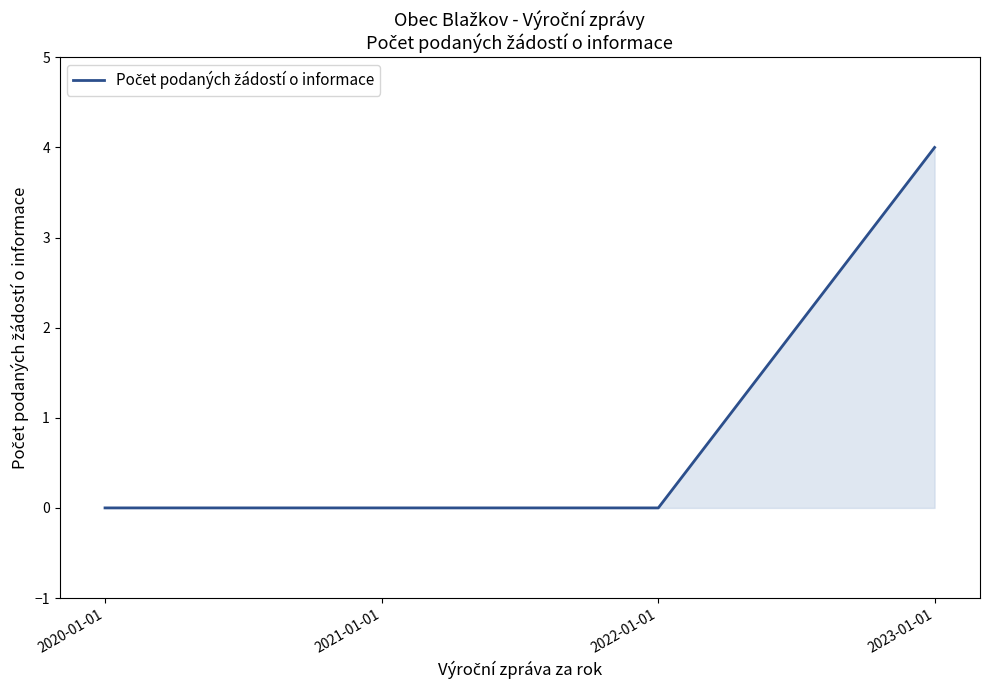

Read the value at 2022-01-01.

0